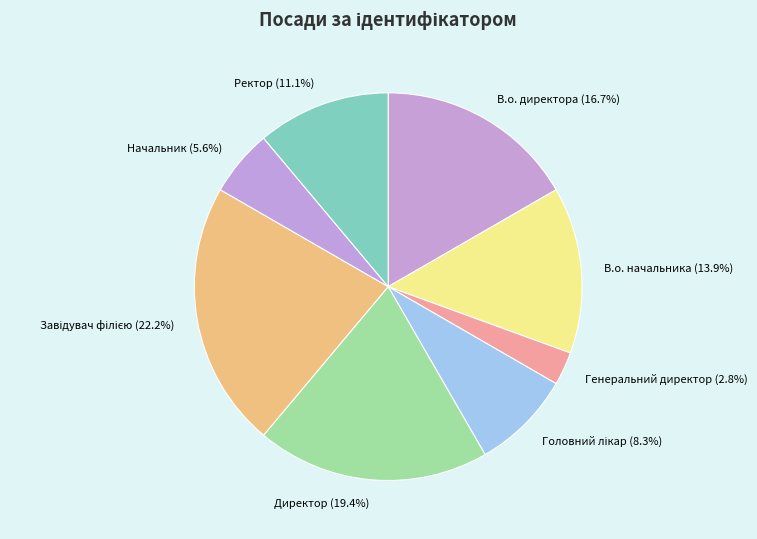

Do Директор and Ректор together represent more than half of the pie?

No